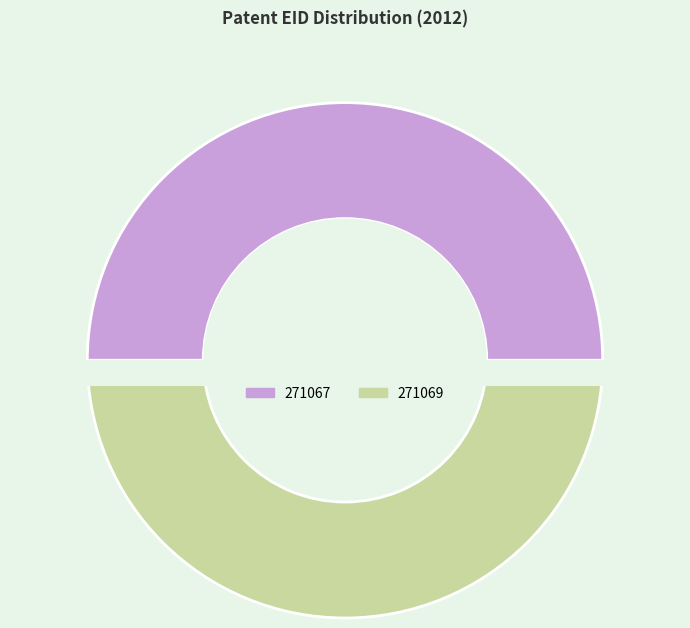

Approximately how many times larger is the value at 271069 compared to 271067?

1.0